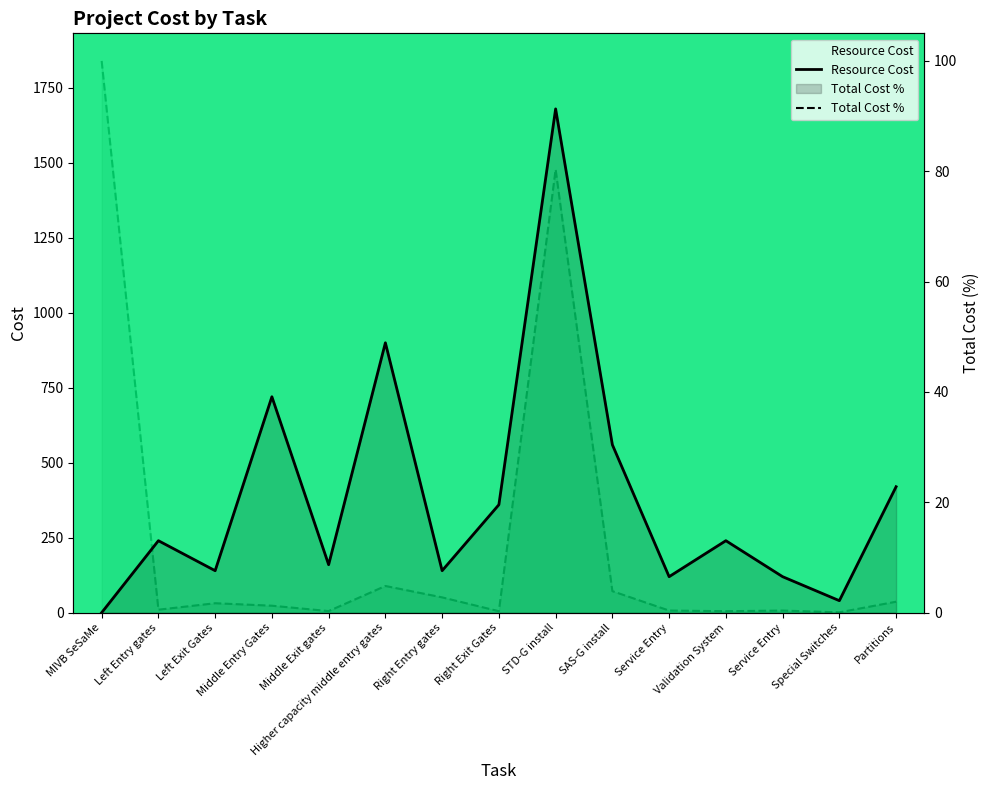

What is the total value across all series at Service Entry?

120.4